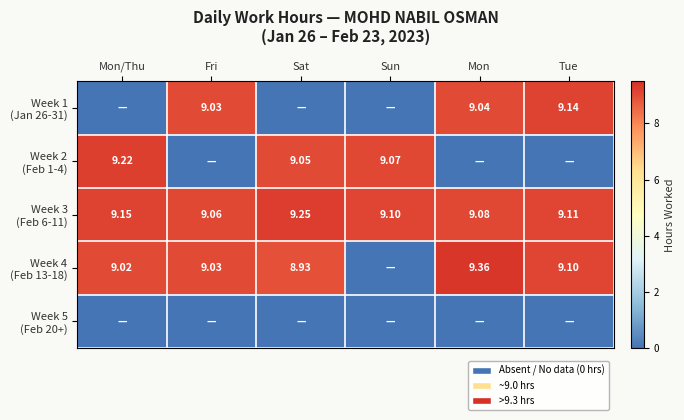

What is the difference between the highest and lowest values at Sun?

9.1